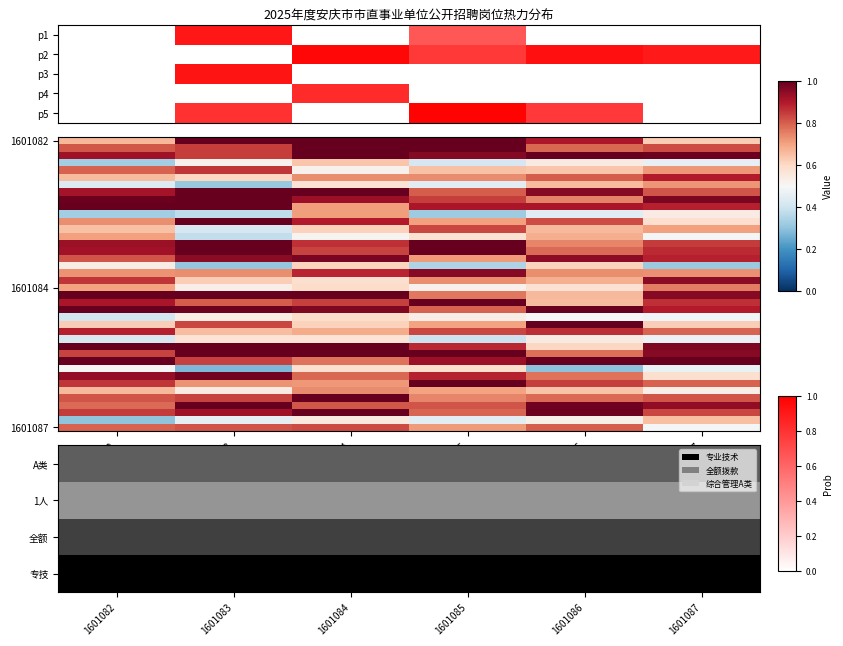

Count the number of categories in the chart.

6